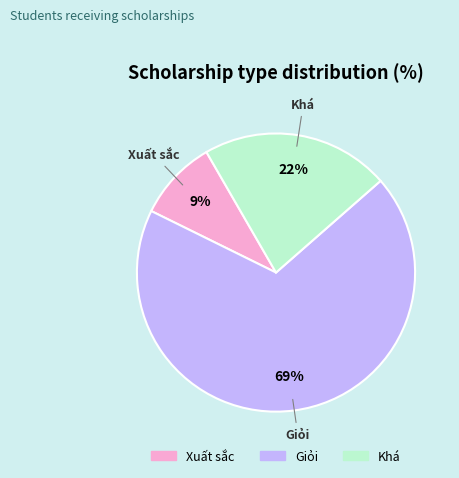

How many slices are in this pie chart?

3